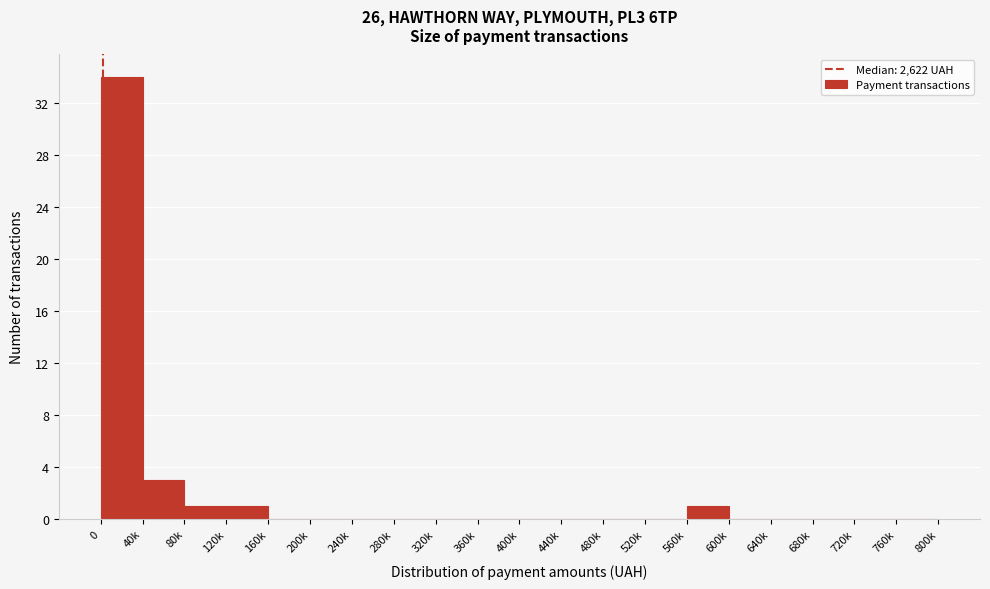

Reading left to right, what are all the values shown in this chart?

0=34	40k=3	80k=1	120k=1	160k=0	200k=0	240k=0	280k=0	320k=0	360k=0	400k=0	440k=0	480k=0	520k=0	560k=1	600k=0	640k=0	680k=0	720k=0	760k=0